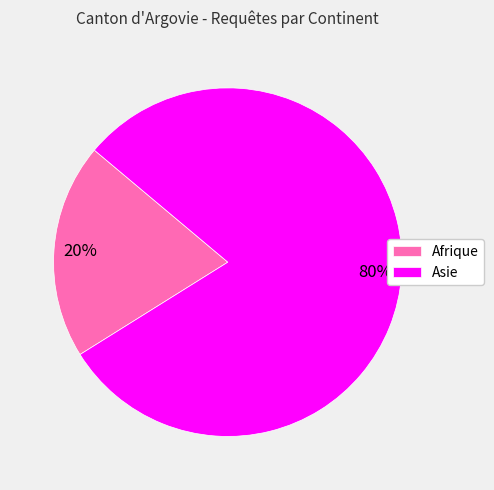

What is the ratio of the value at Asie to the value at Afrique?

4.0